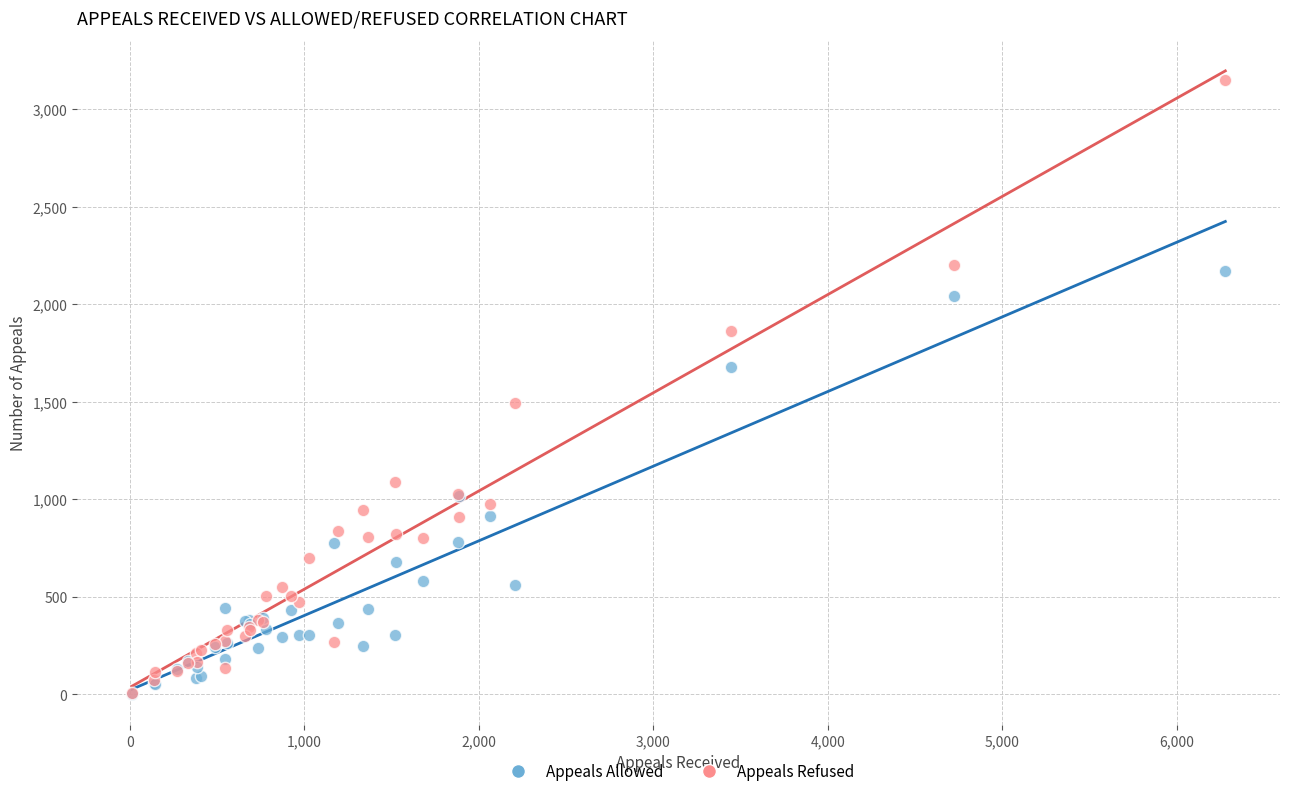

Which series reaches the maximum Y coordinate?

Appeals Refused